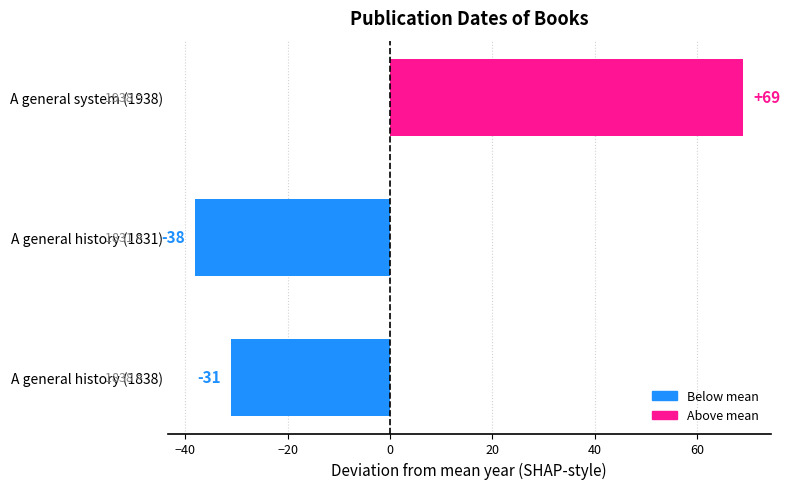

Where is the data nearest to the value 15?

A general history (1838)